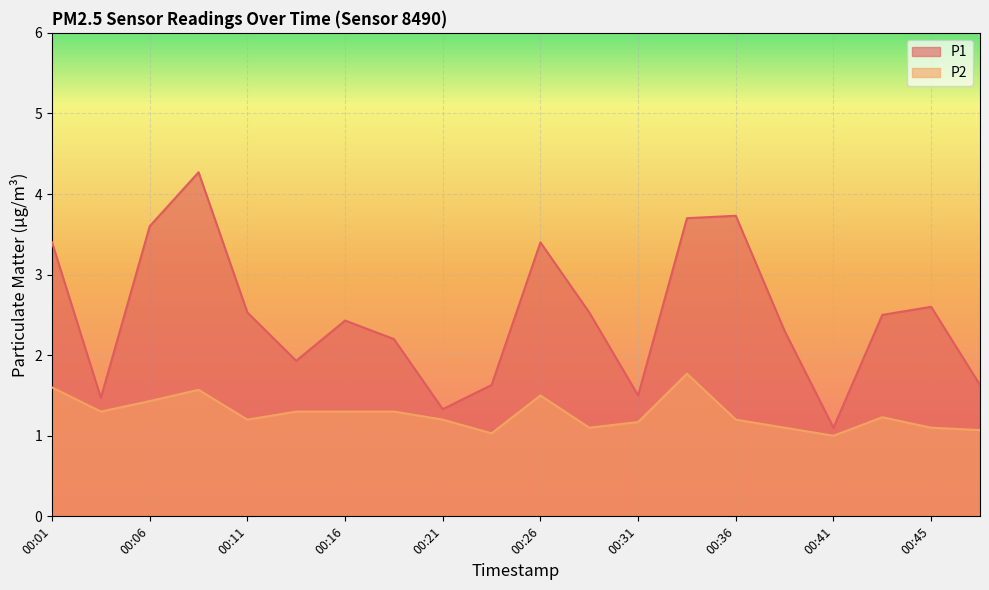

Which series changed the most between 00:06 and 00:23?

P1